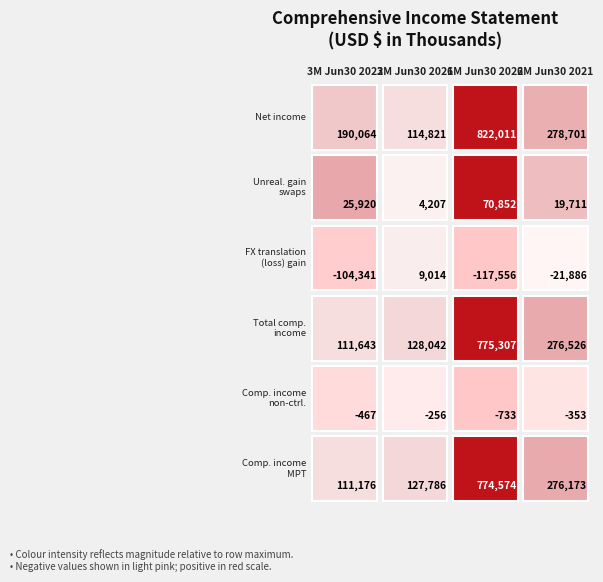

What is the difference between the Comprehensive income attr. to noncontrolling values at 0 and 1?

211